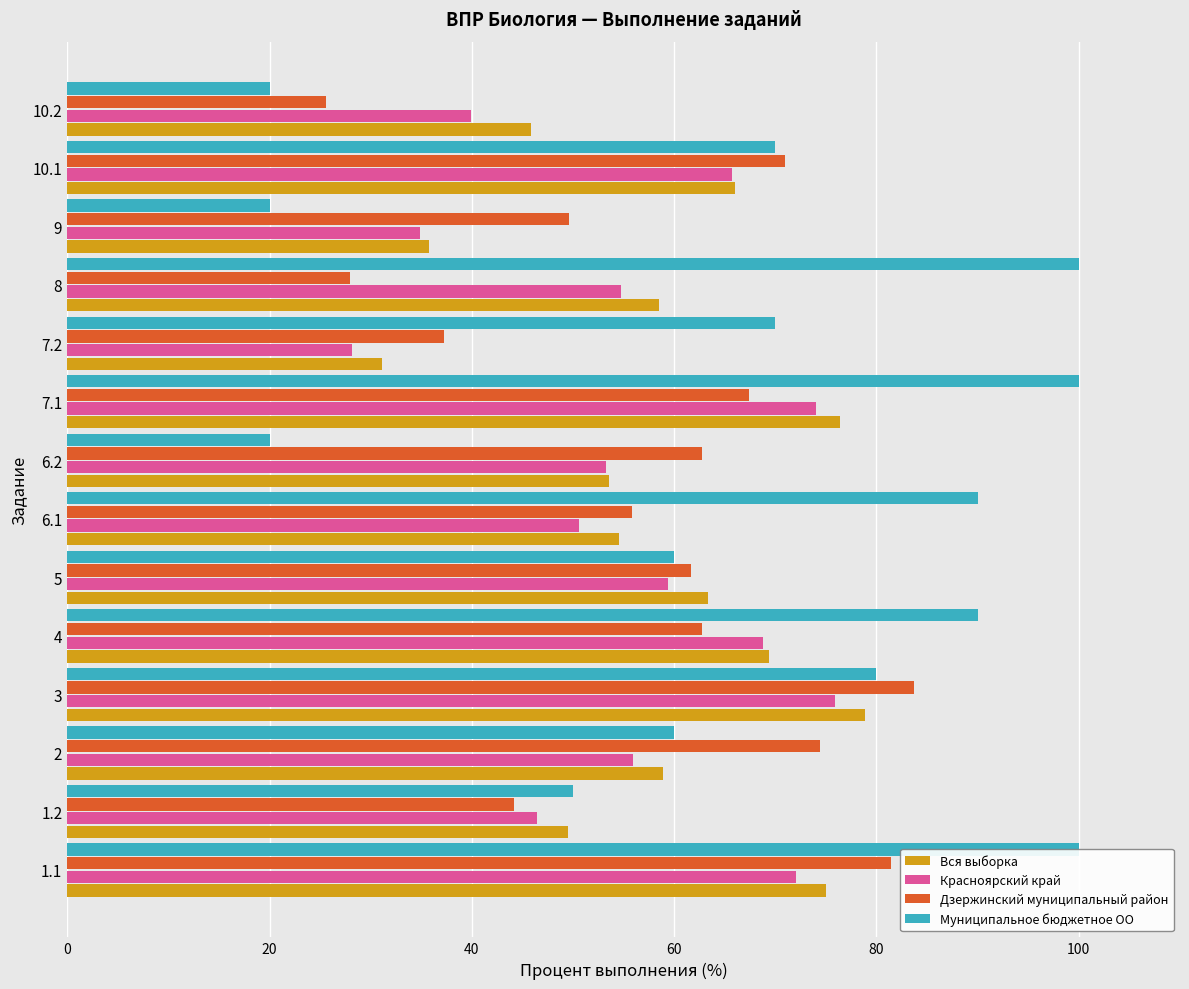

How many data points in Муниципальное бюджетное ОО are less than 70?

6